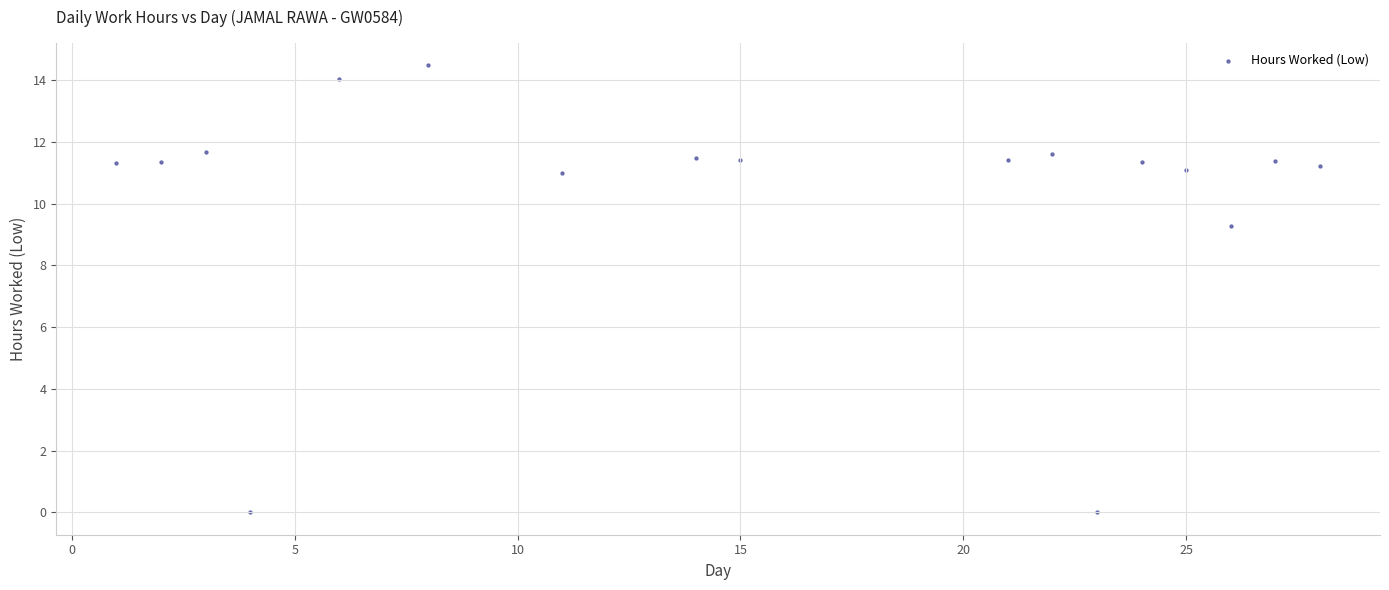

What is the range of X values (max minus min)?

27.0